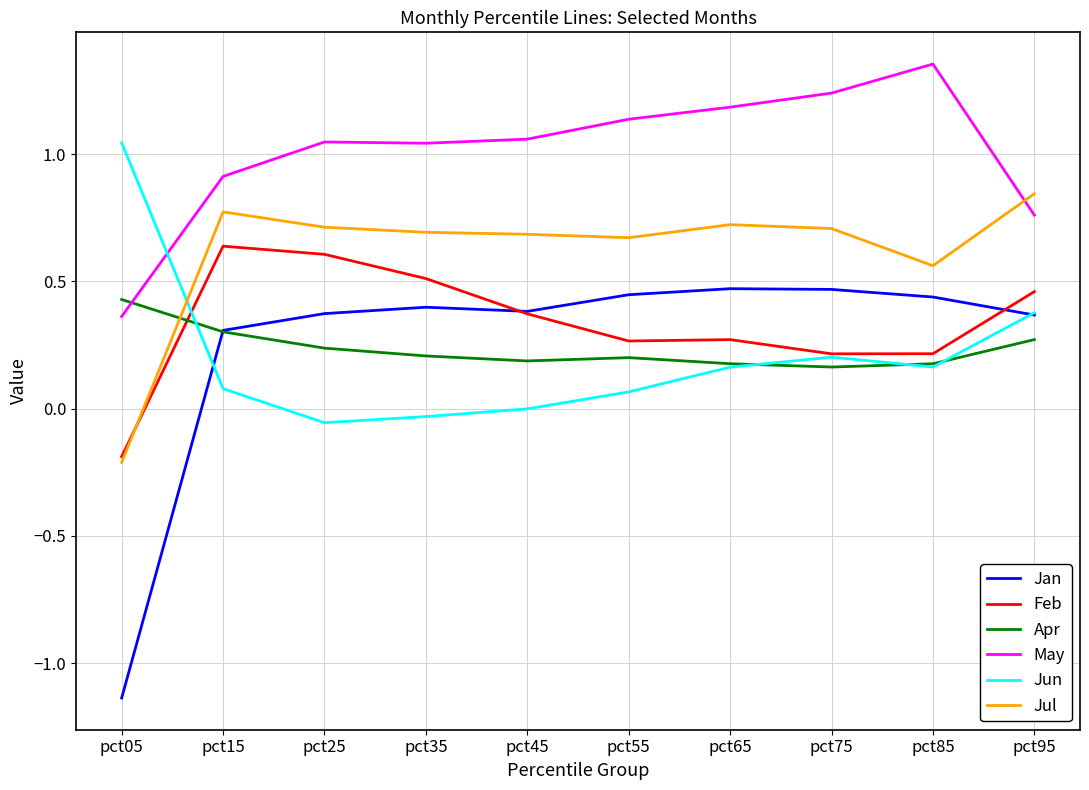

The Jul series shows 0.7 at pct75. True or false?

True